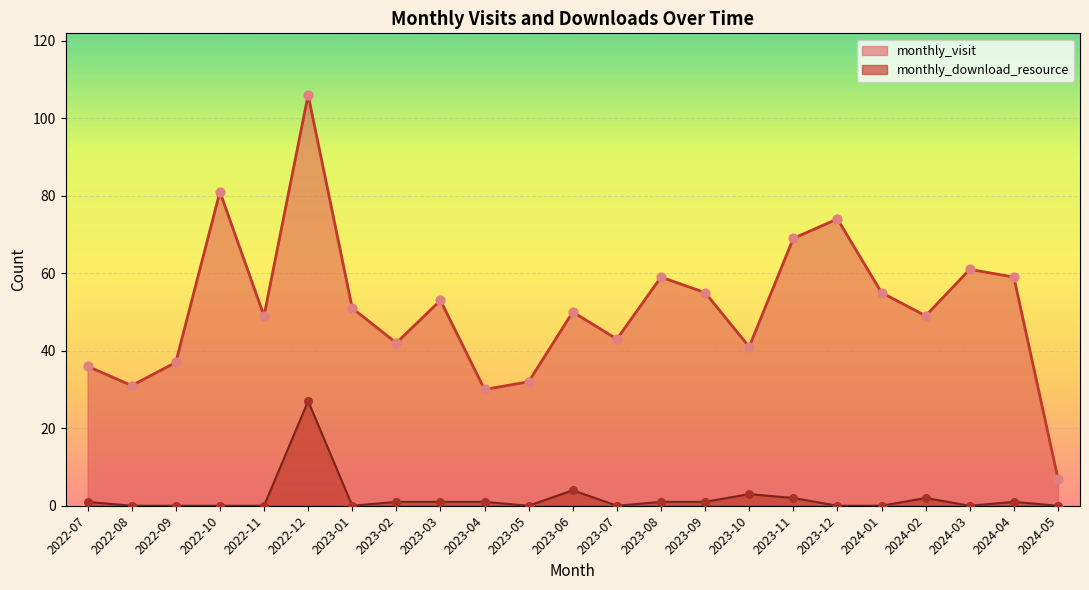

At how many categories does at least one series exceed 79?

2